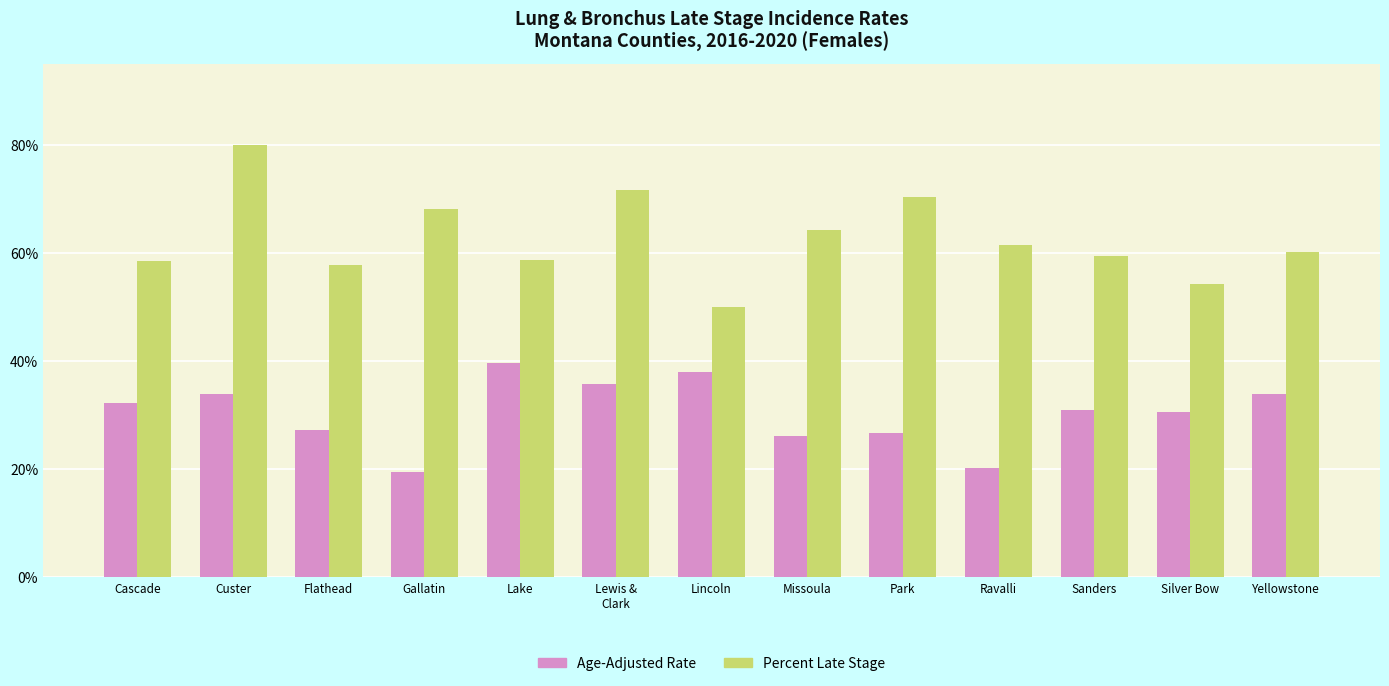

What is the total value across all series at Lake?

98.4